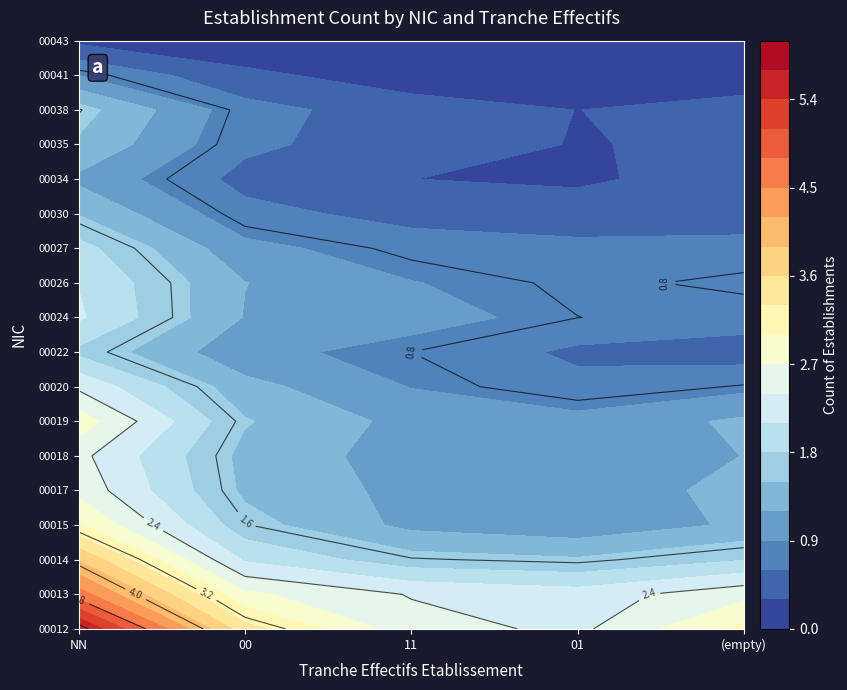

How many data points in 14 are above 2?

1